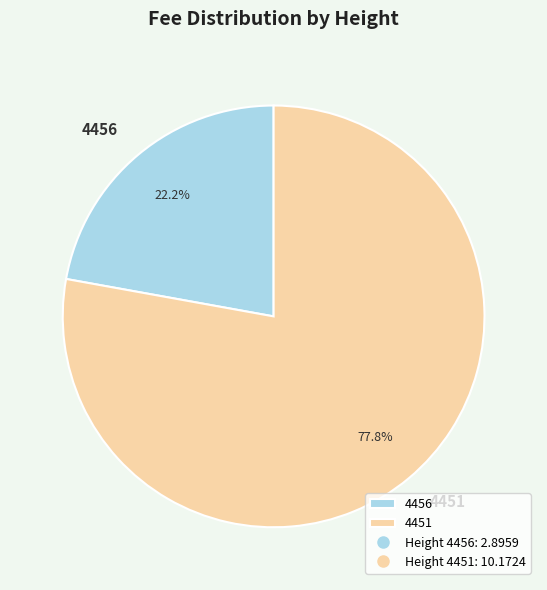

To the nearest percent, what is the combined percentage of 4456 and 4451?

100%